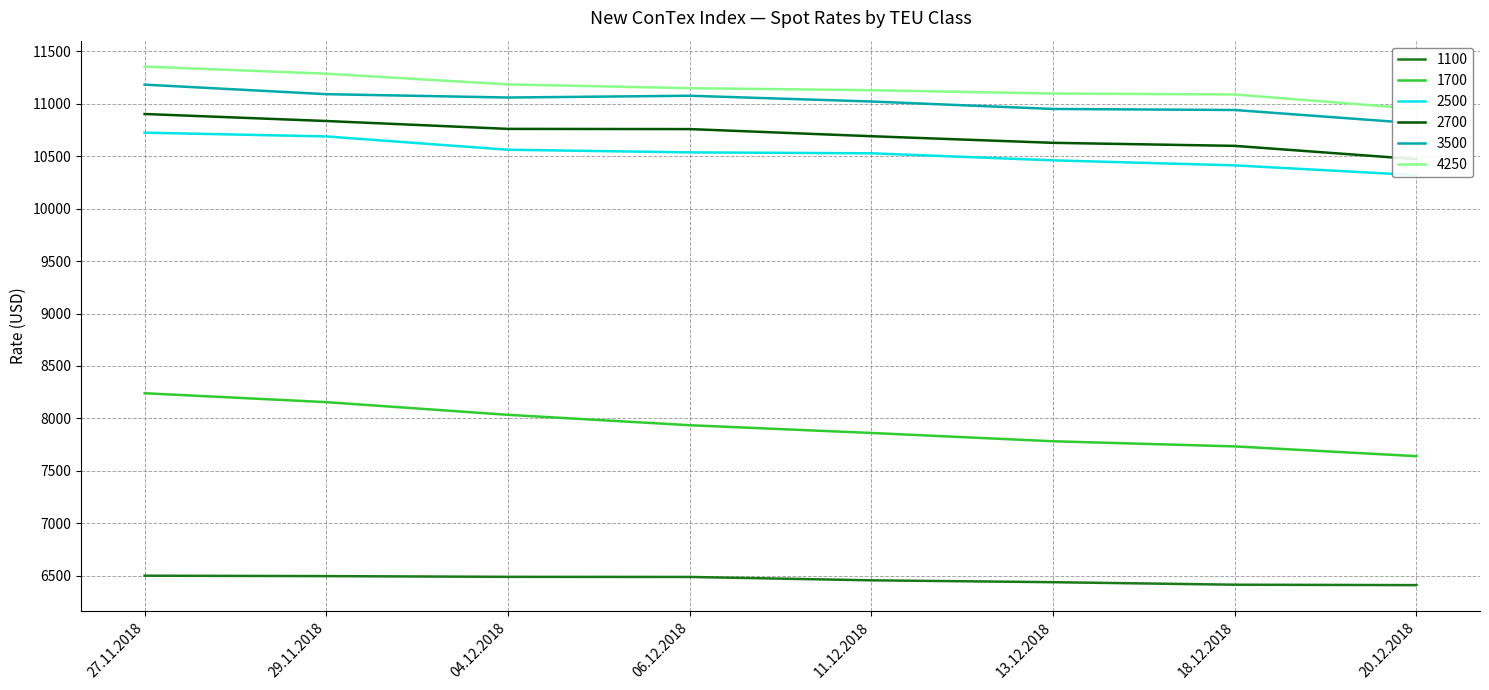

Which category has the highest value in the 2500 series?

27.11.2018